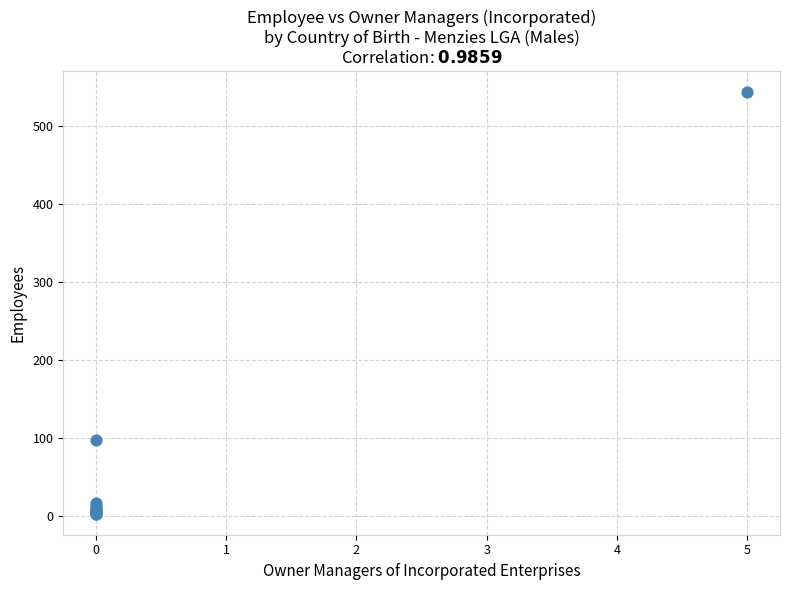

What Y value in the scatter plot is closest to 273?

97